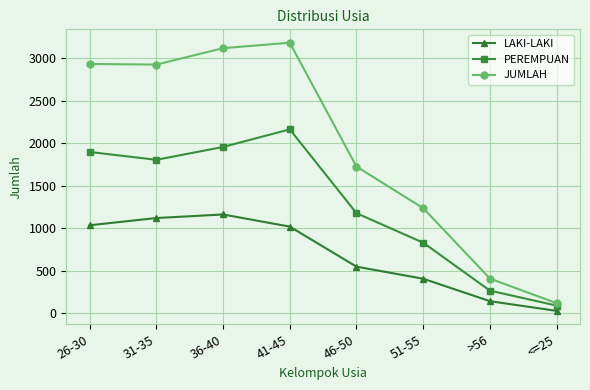

What is the difference between the second highest and minimum values in the LAKI-LAKI series?

1092